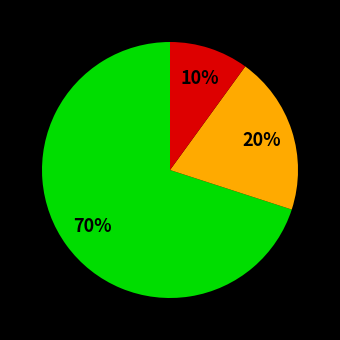

Is there any slice that represents more than half of the pie?

Yes